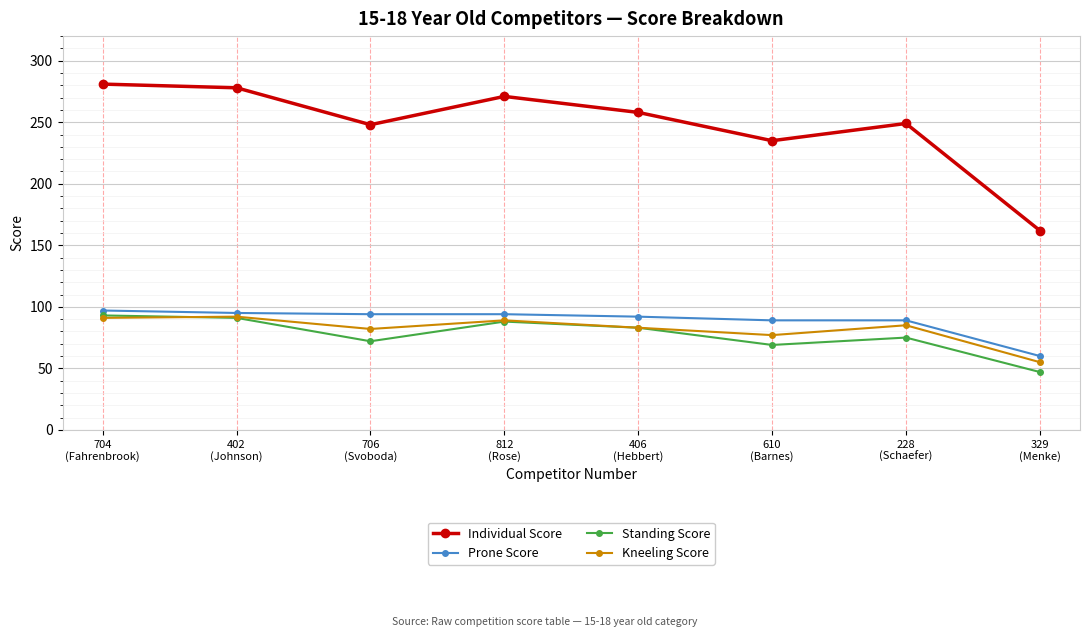

What position from the right is 812
(Rose)?

5